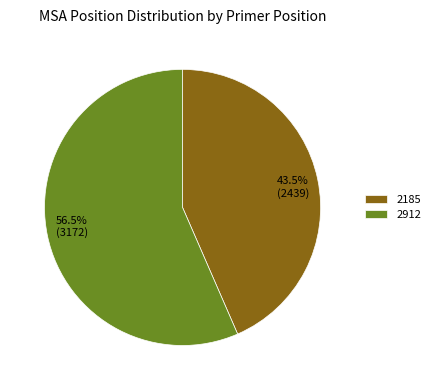

Which category has the smallest portion of the pie?

2185